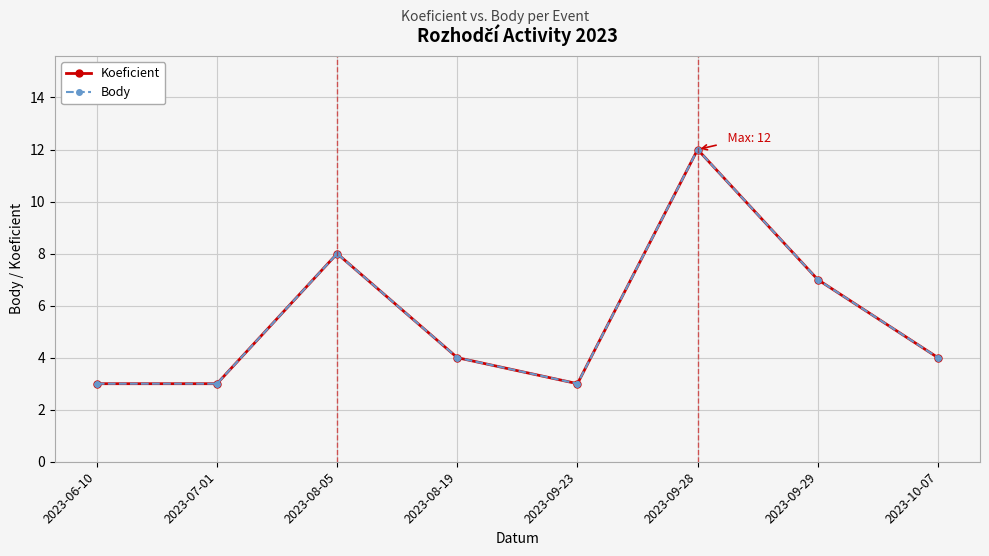

Does the chart have visible grid lines?

Yes